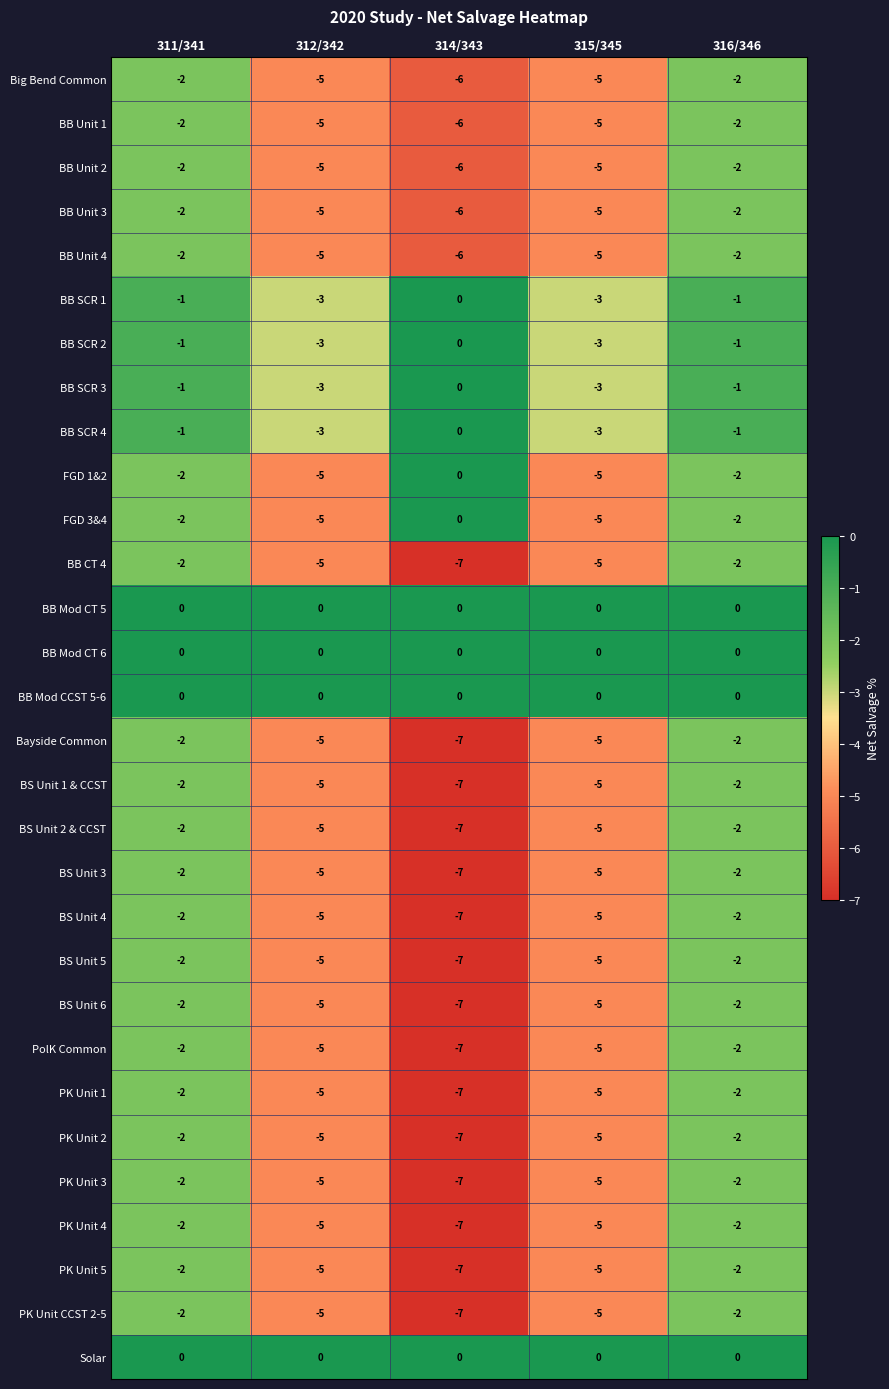

Count the number of data series in this chart.

30